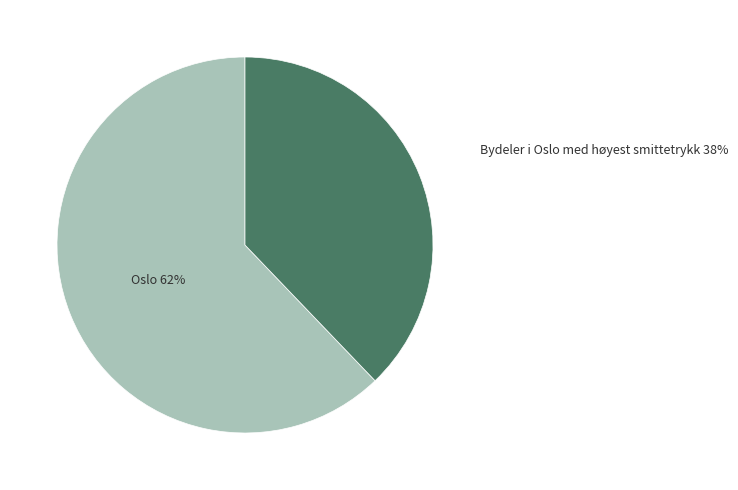

To the nearest percent, what is the difference between the largest and smallest slice percentages?

24%